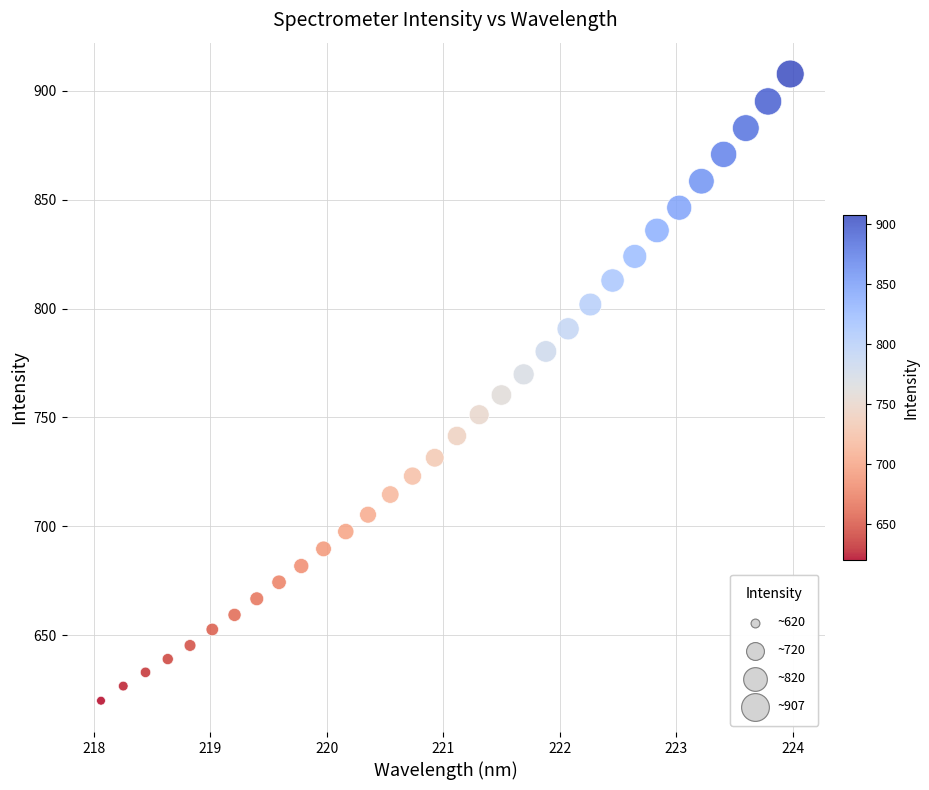

What is the range of X values (max minus min)?

5.9